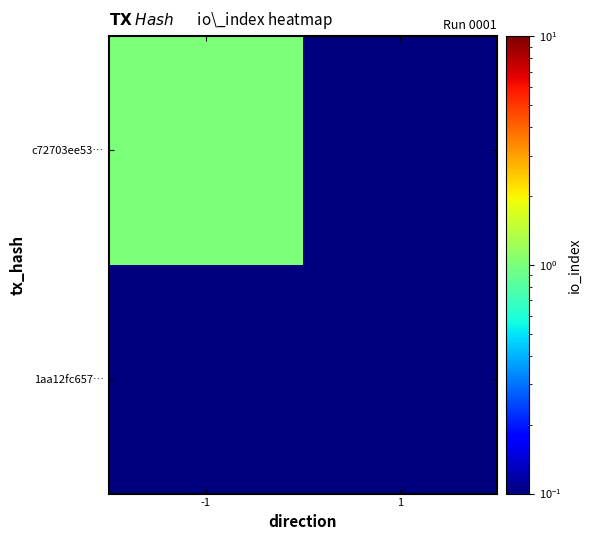

Count the number of data series in this chart.

2